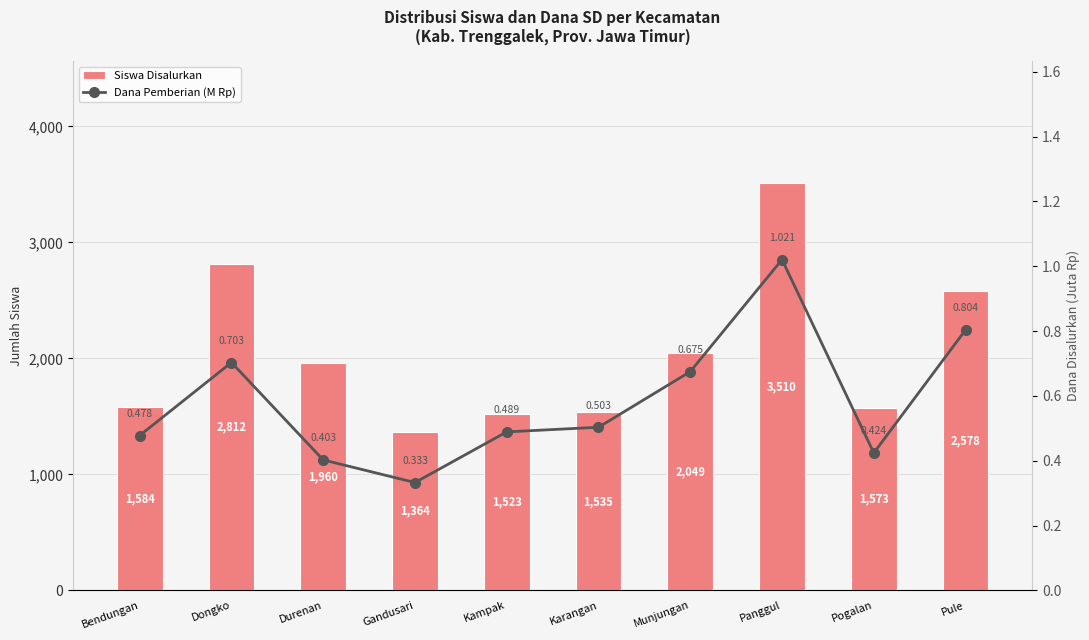

Where does the Siswa Disalurkan series first go above 1960?

Dongko